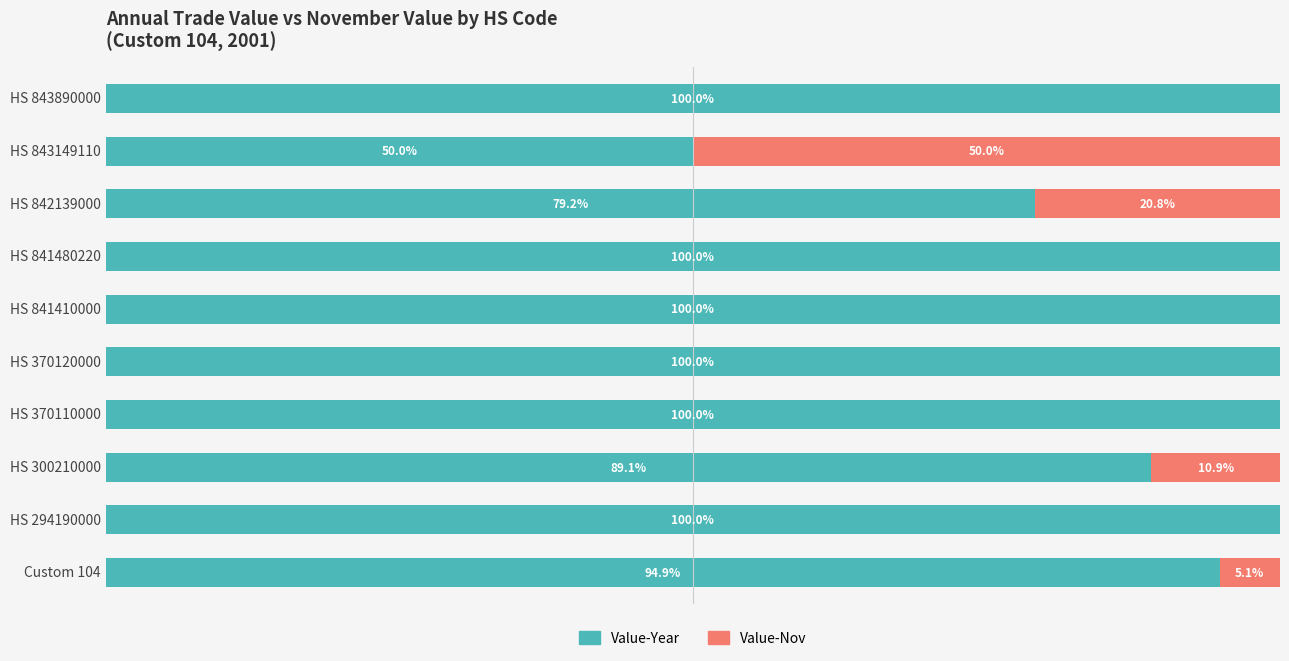

Where is Value-Year nearest to the value 75?

HS 842139000